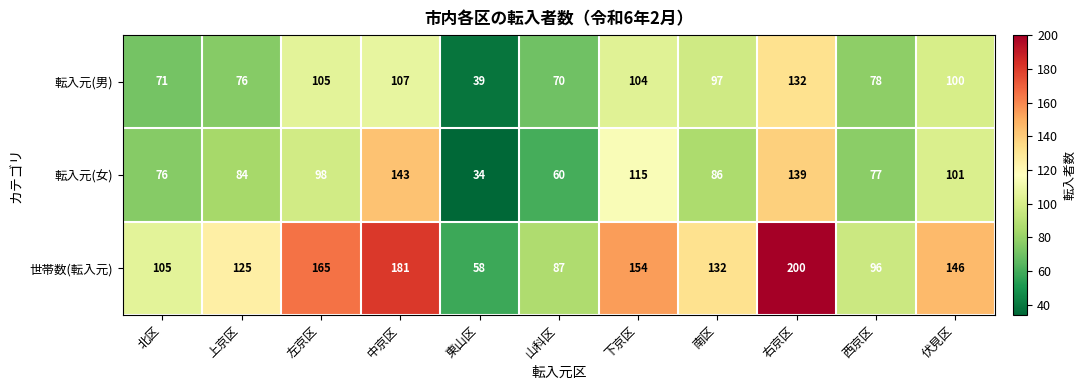

What is the minimum value shown in the chart?

34